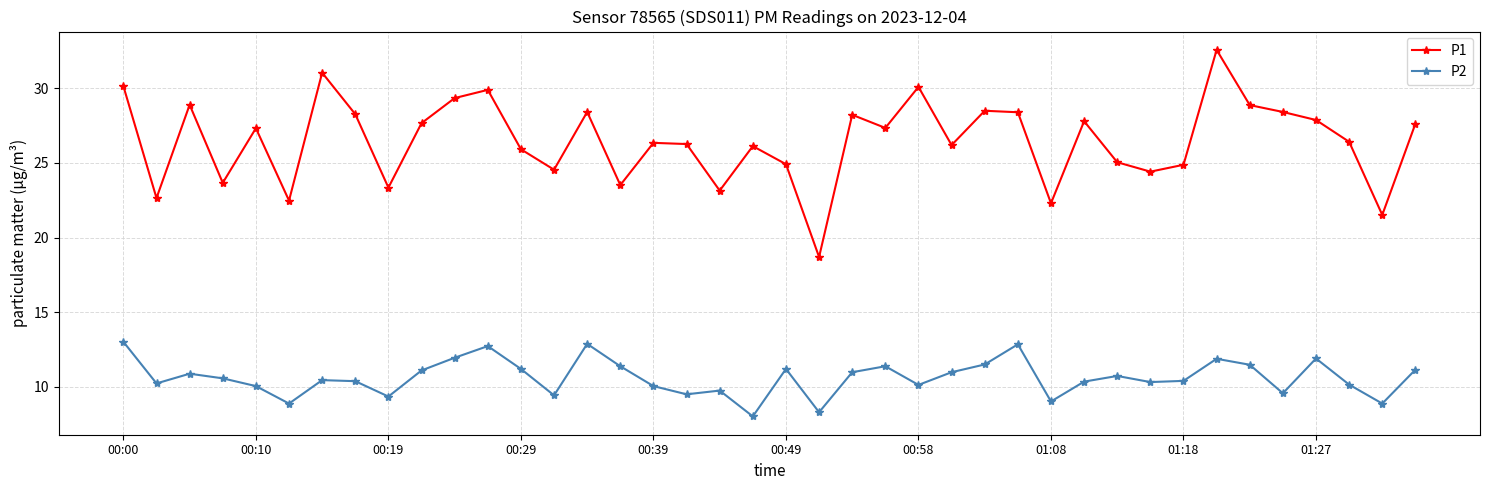

What are all the series names shown in the legend?

P1, P2